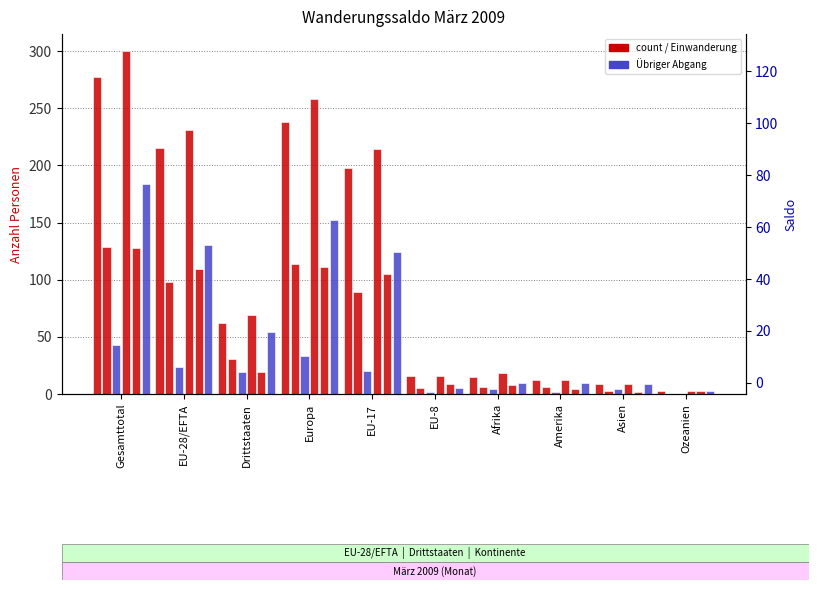

Count the number of data series in this chart.

6